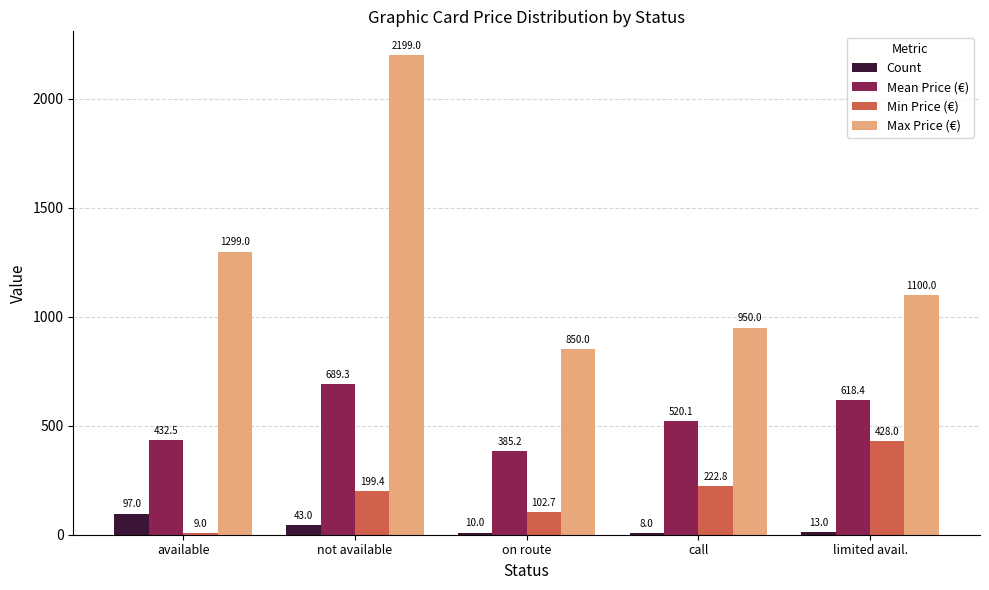

Is the value of Mean Price (€) at limited avail. greater than the value of Count at limited avail.?

Yes